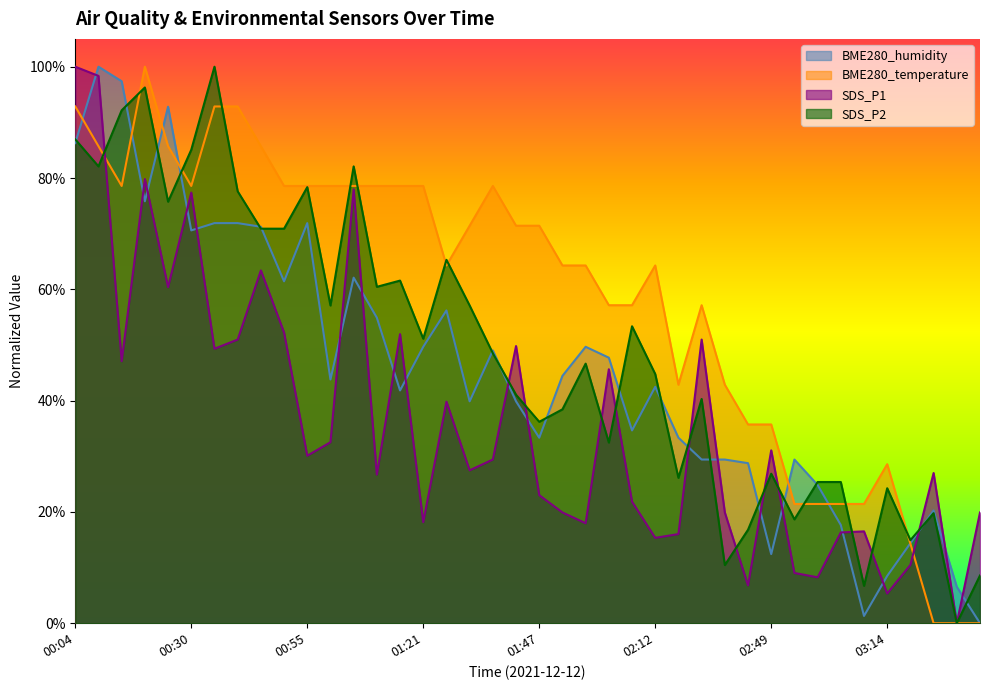

The SDS_P2 series shows 0.1 at 03:09. True or false?

True